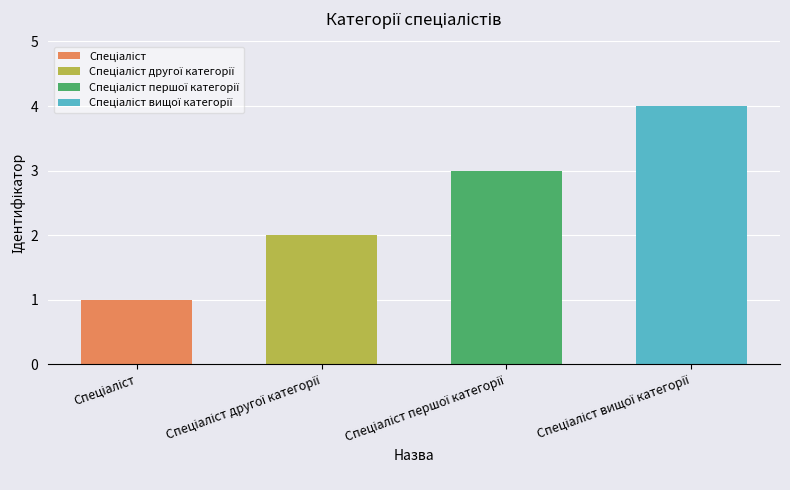

What is the greatest value displayed?

4